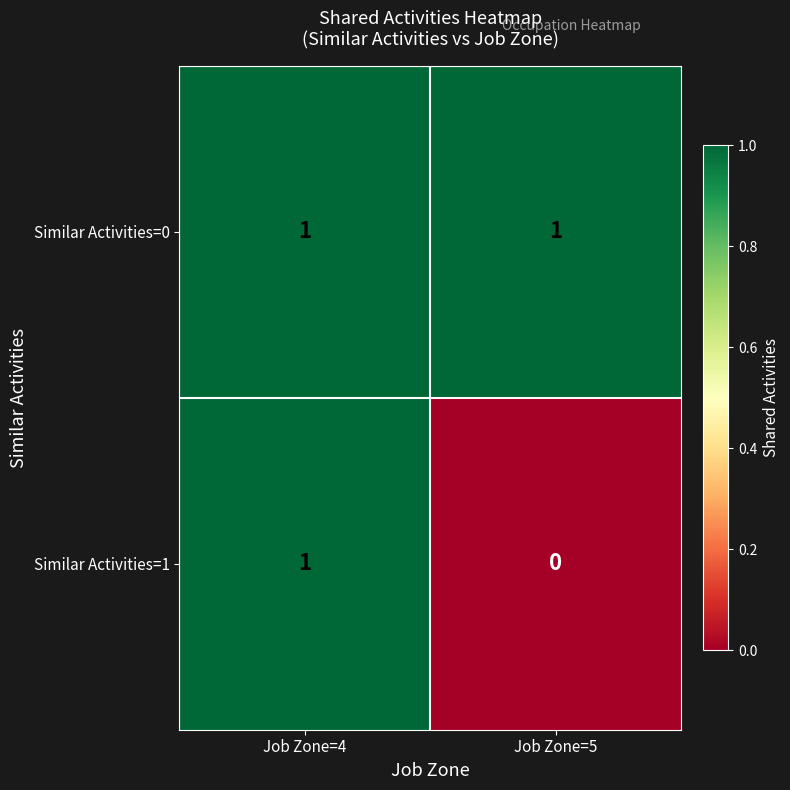

At how many categories does at least one series exceed 0?

2